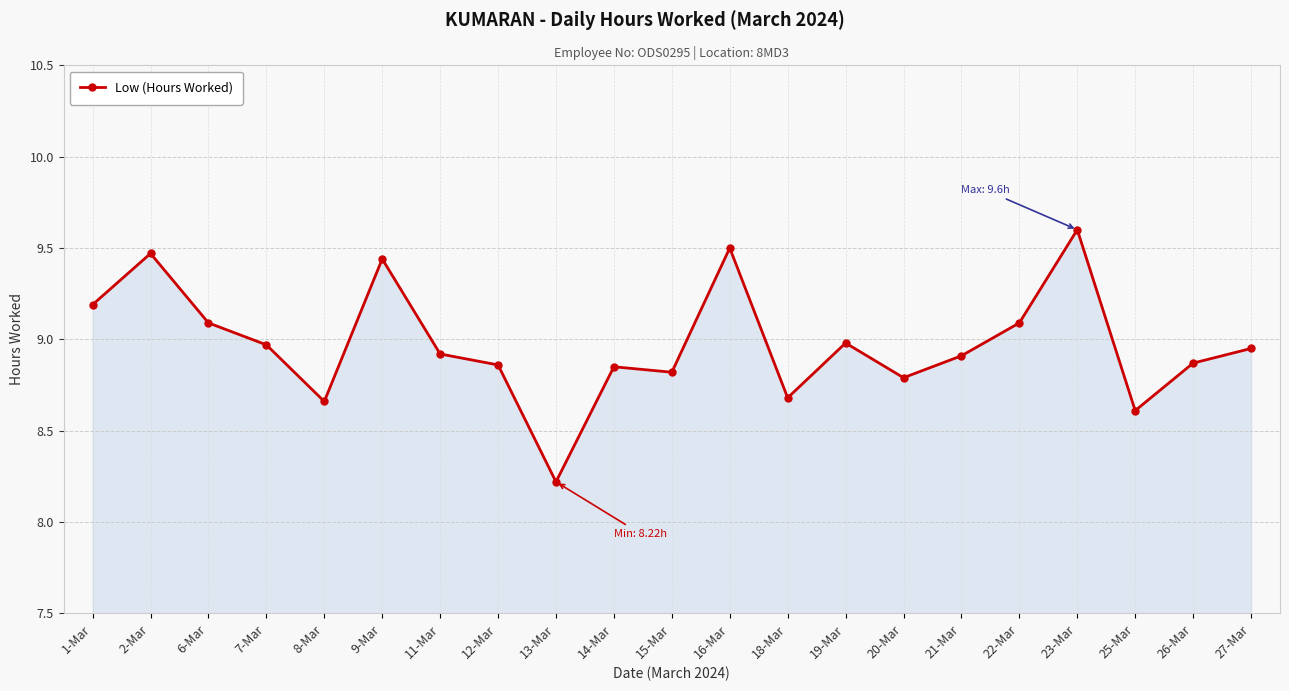

What is the difference between the second highest and second lowest values?

0.9